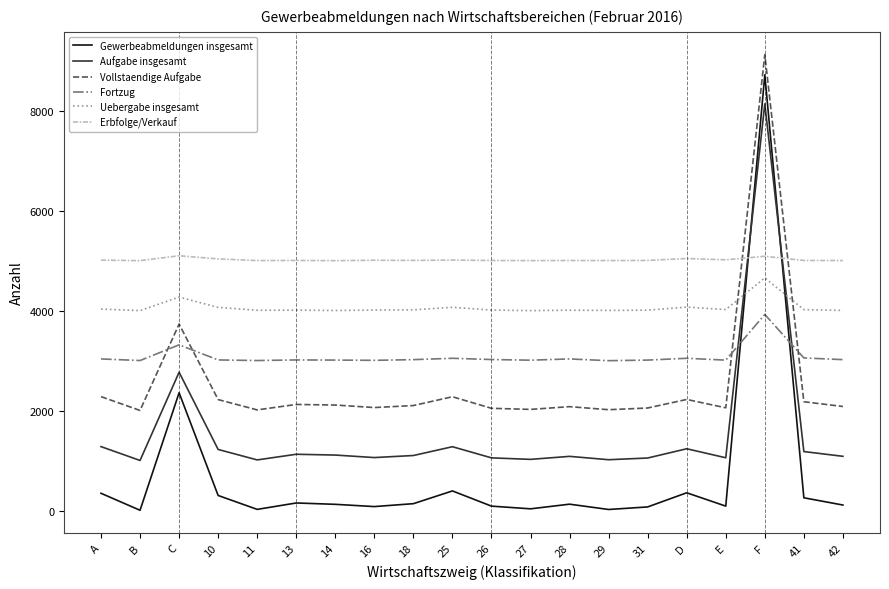

At which label does Fortzug first exceed 3021?

A